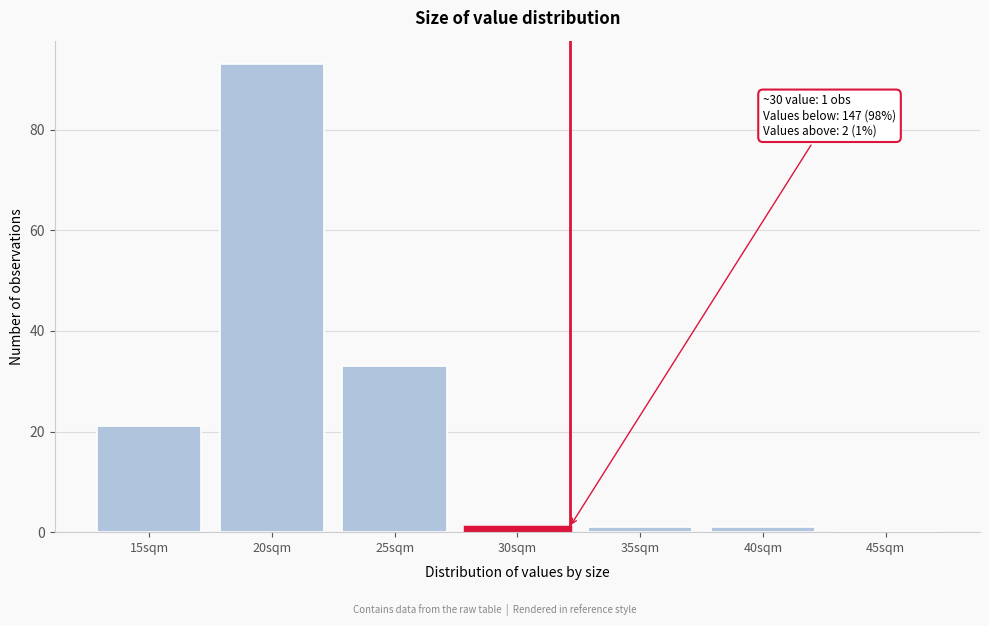

Reading left to right, extract all data points from this chart.

15sqm=21	20sqm=93	25sqm=33	30sqm=1	35sqm=1	40sqm=1	45sqm=0